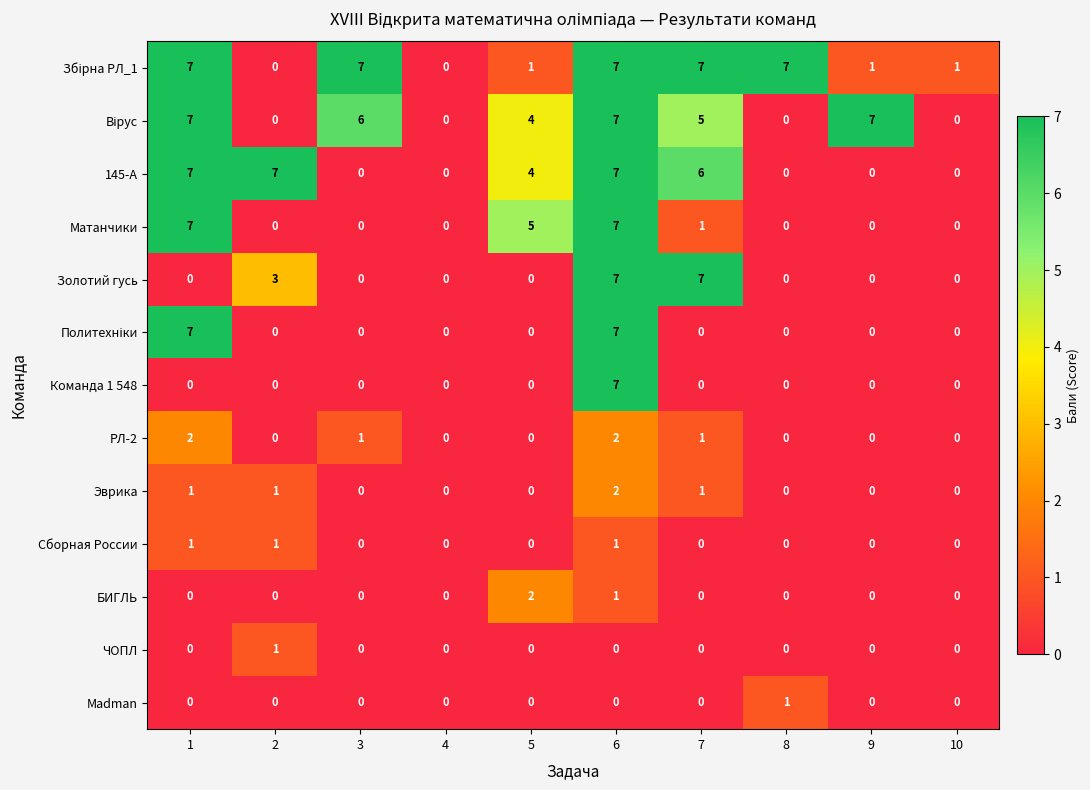

At which category is the sum across all series the highest?

6